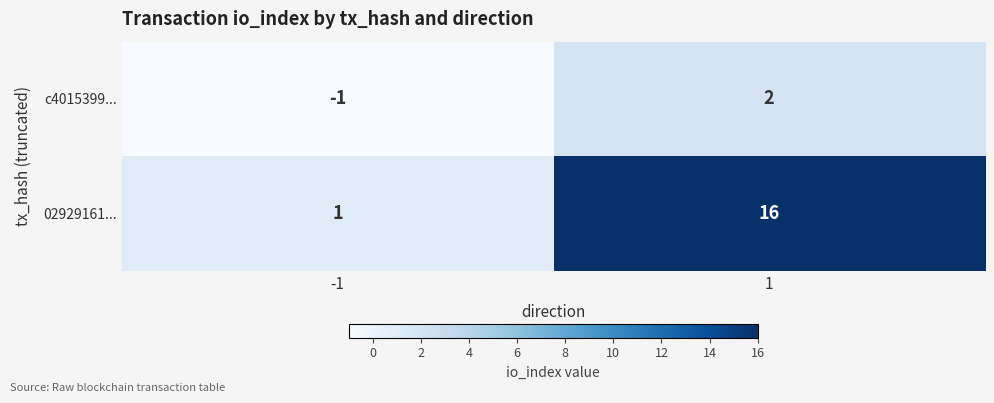

The value of 02929161... at -1 is 1. True or false?

True